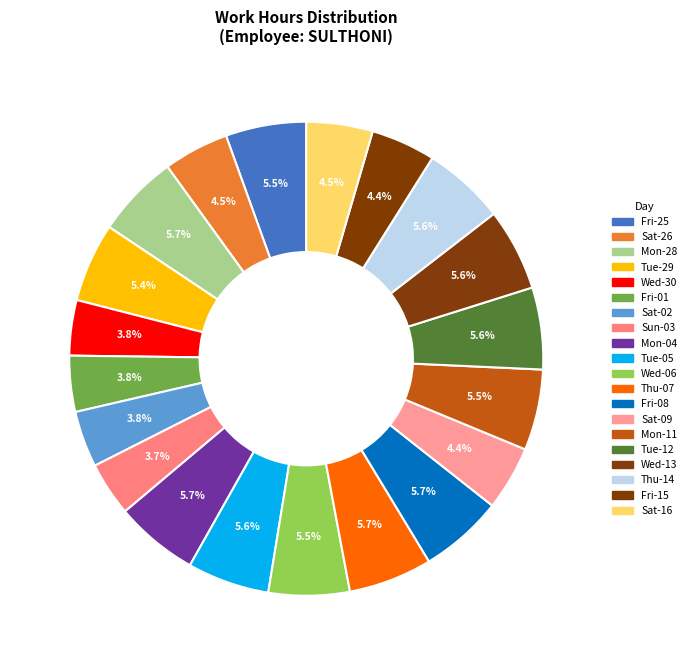

To the nearest percent, what is the average slice percentage?

5%